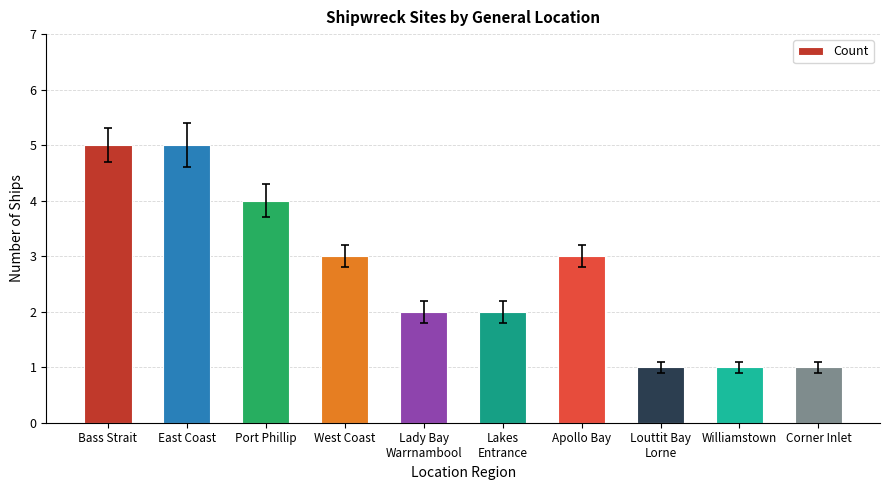

Reading left to right, transcribe all the data shown in this chart.

5	5	4	3	2	2	3	1	1	1